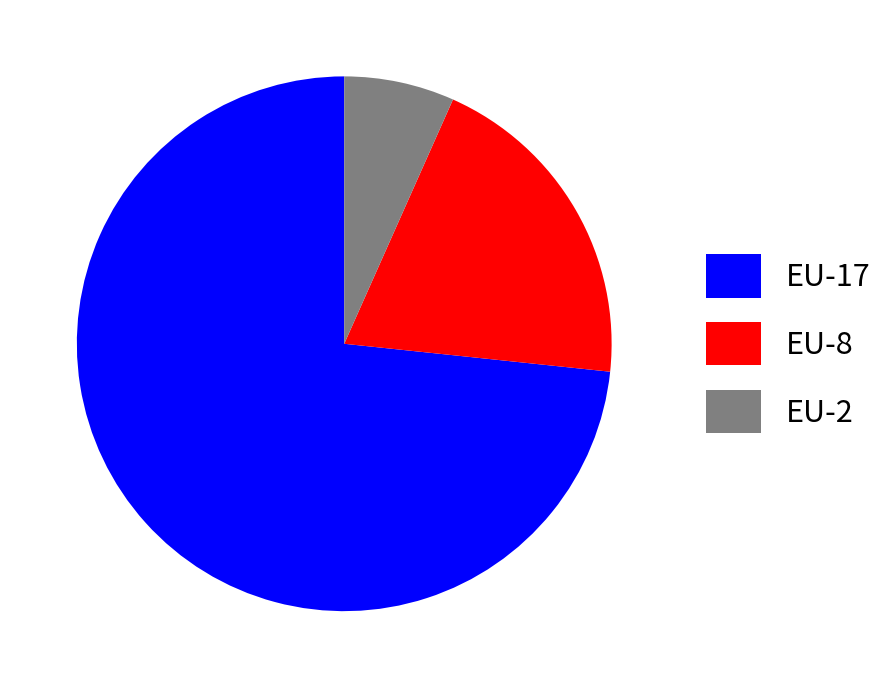

What is the ratio of the value at EU-2 to the value at EU-8?

0.3